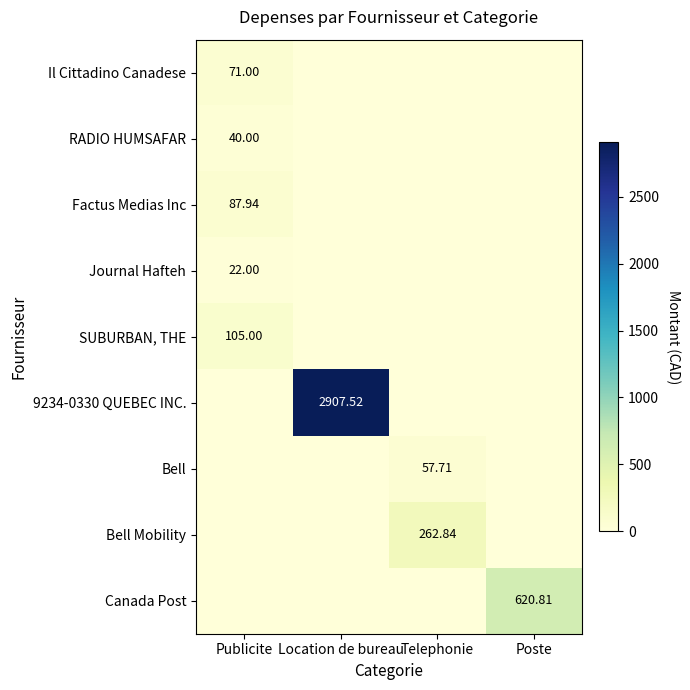

Between Poste and Telephonie, which is larger?

Poste